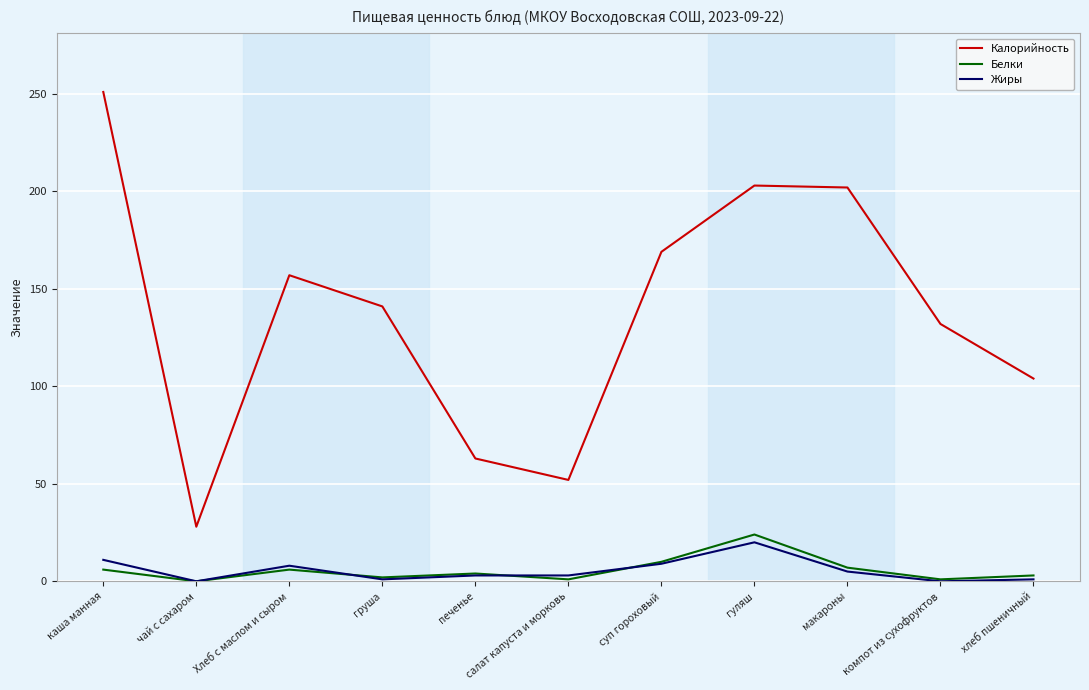

At which category is the sum across all series the highest?

каша манная